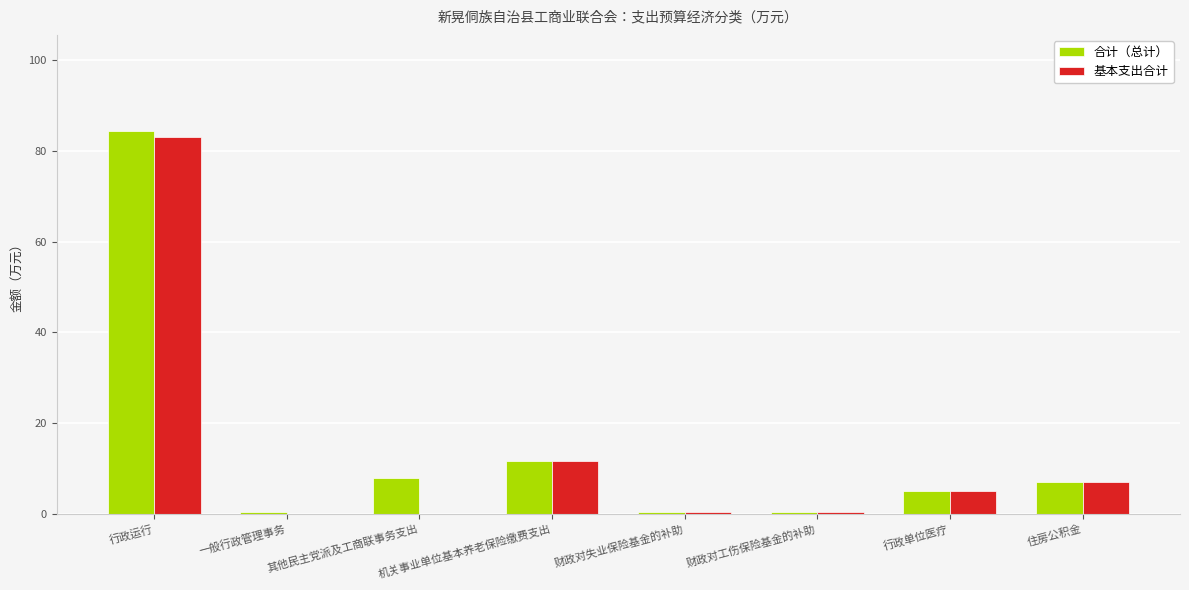

At which label is 基本支出合计 closest to 41?

机关事业单位基本养老保险缴费支出